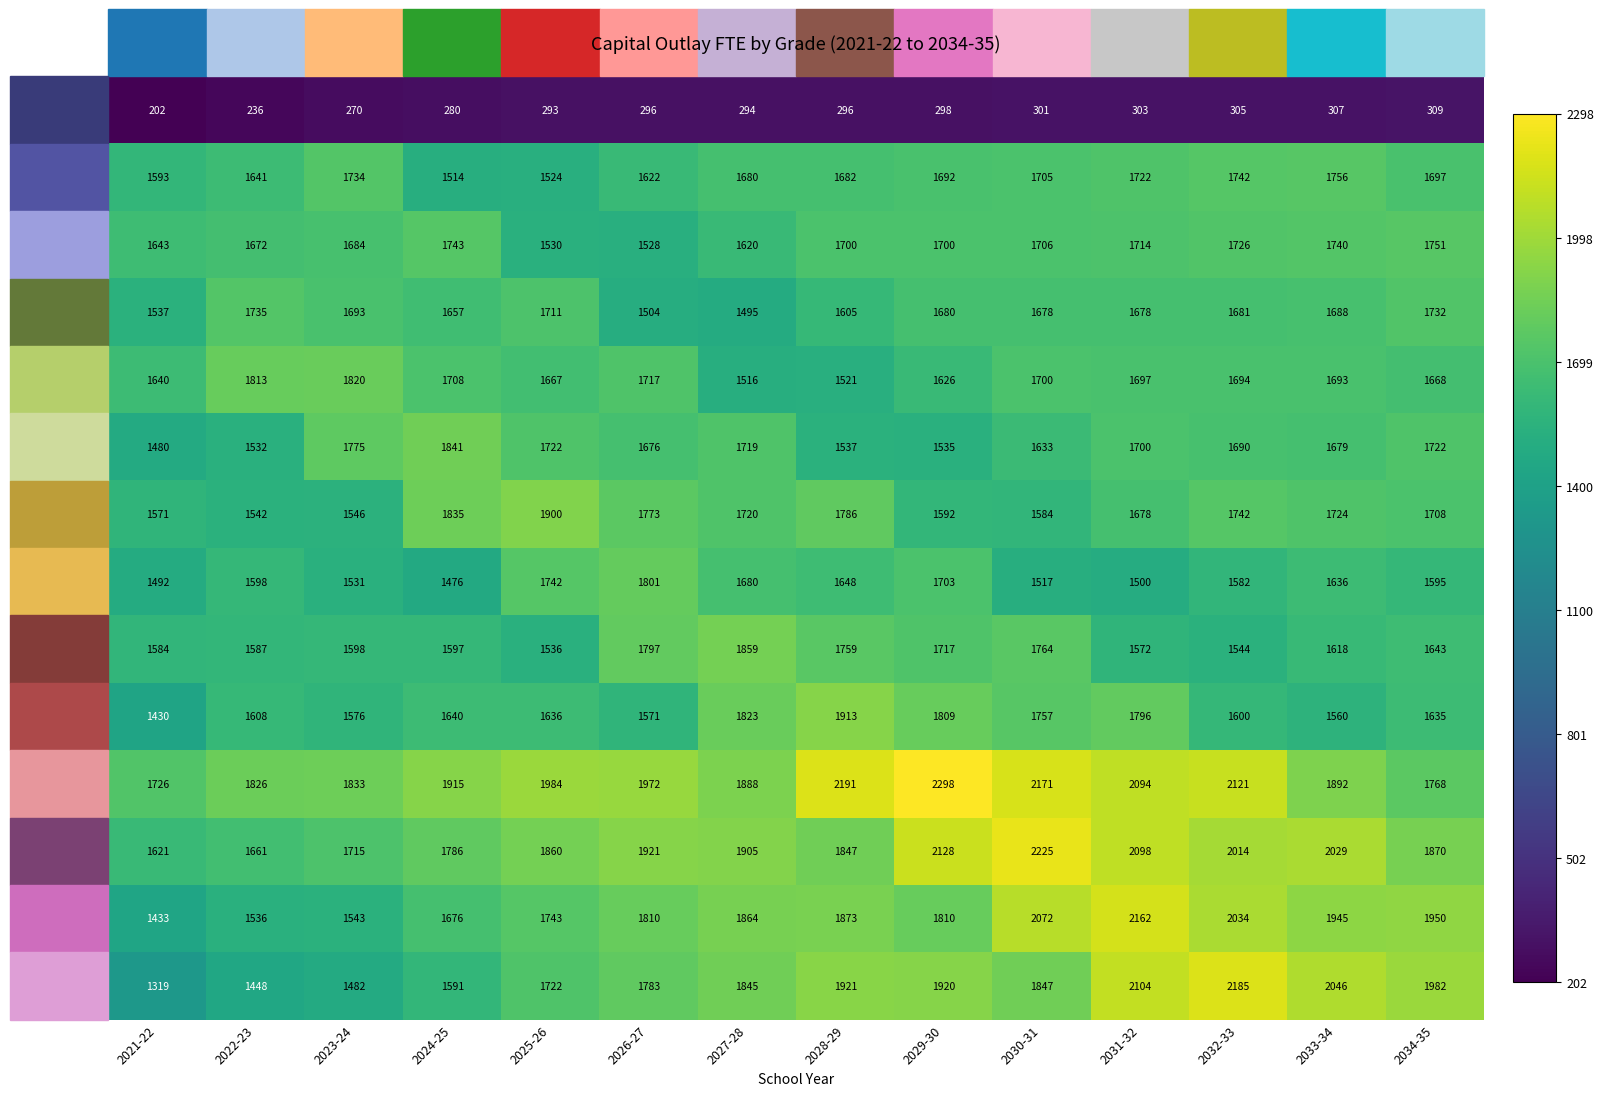

Which category has the lowest value across all series?

2021-22